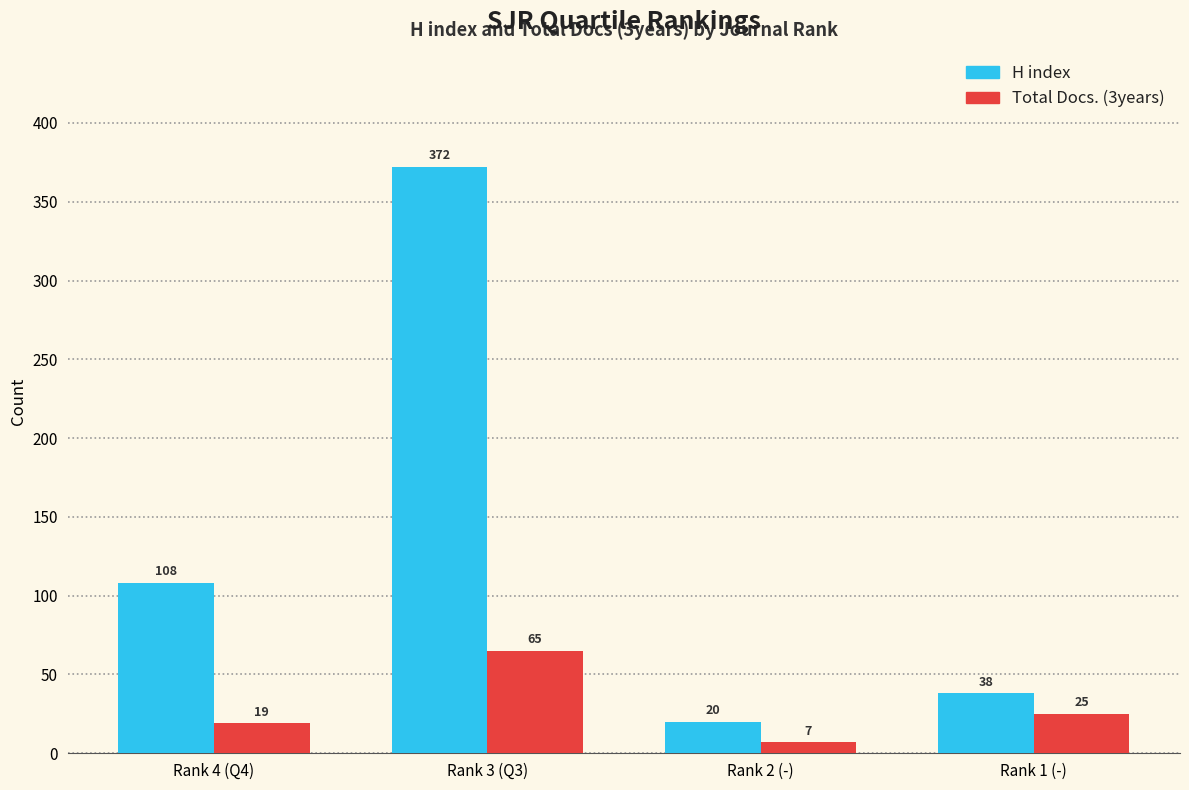

Which series has the largest range (max minus min)?

H index